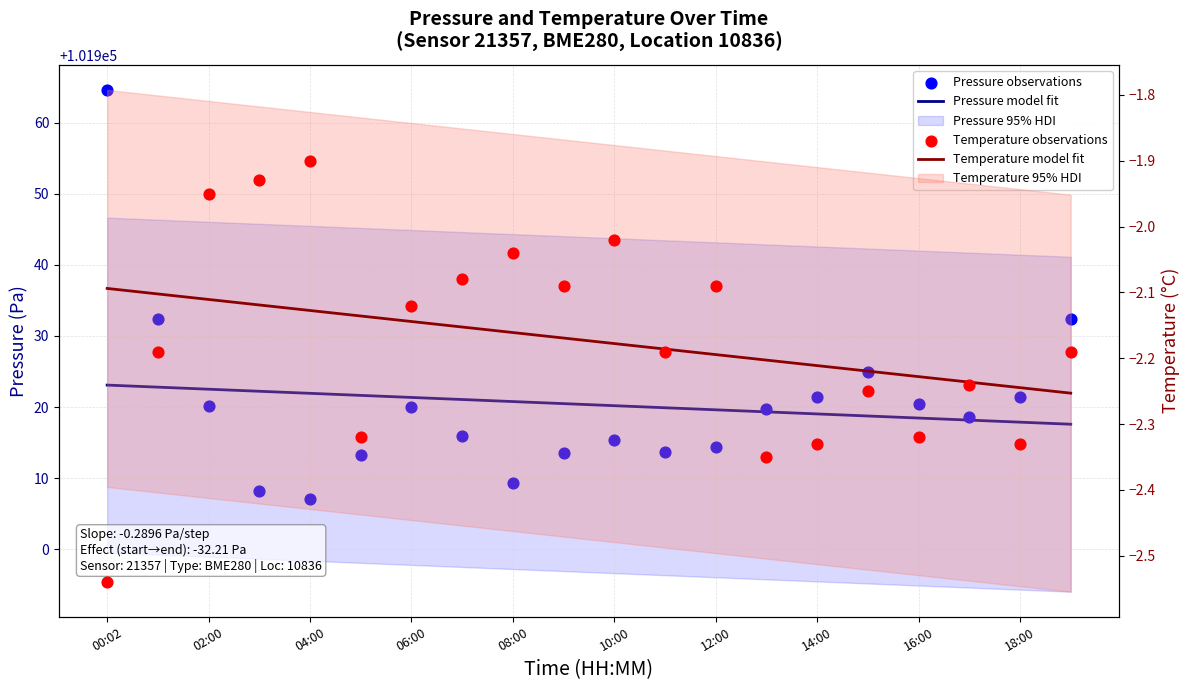

Which series has the largest total across all categories?

Pressure model fit